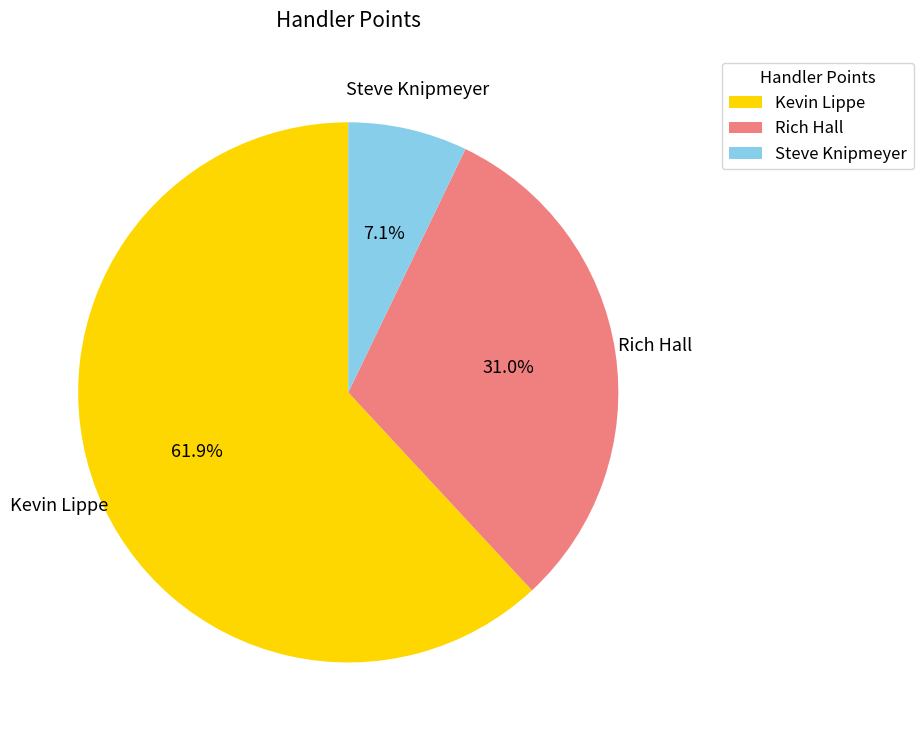

What portion of the pie excludes Kevin Lippe?

38.1%